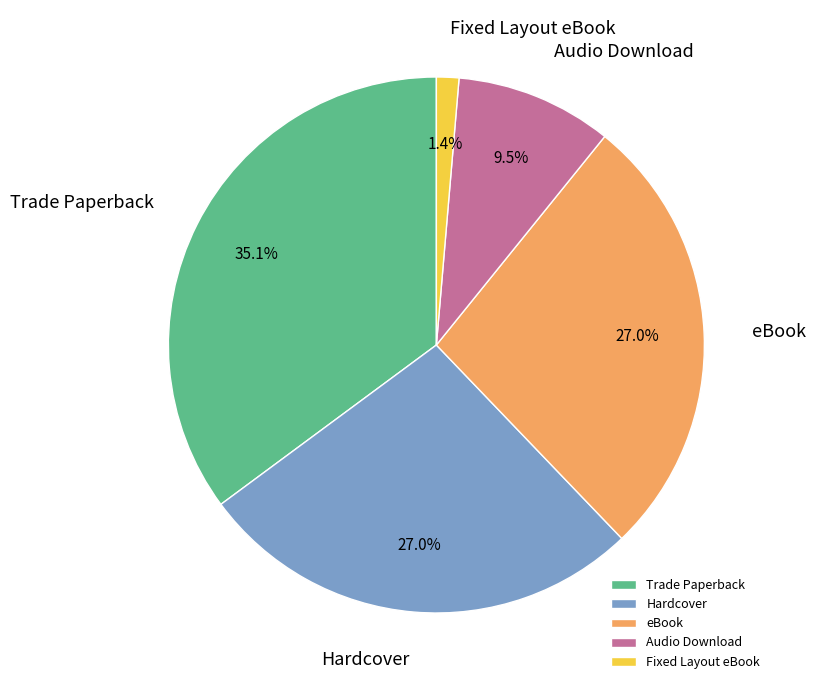

Between eBook and Audio Download, which is larger?

eBook